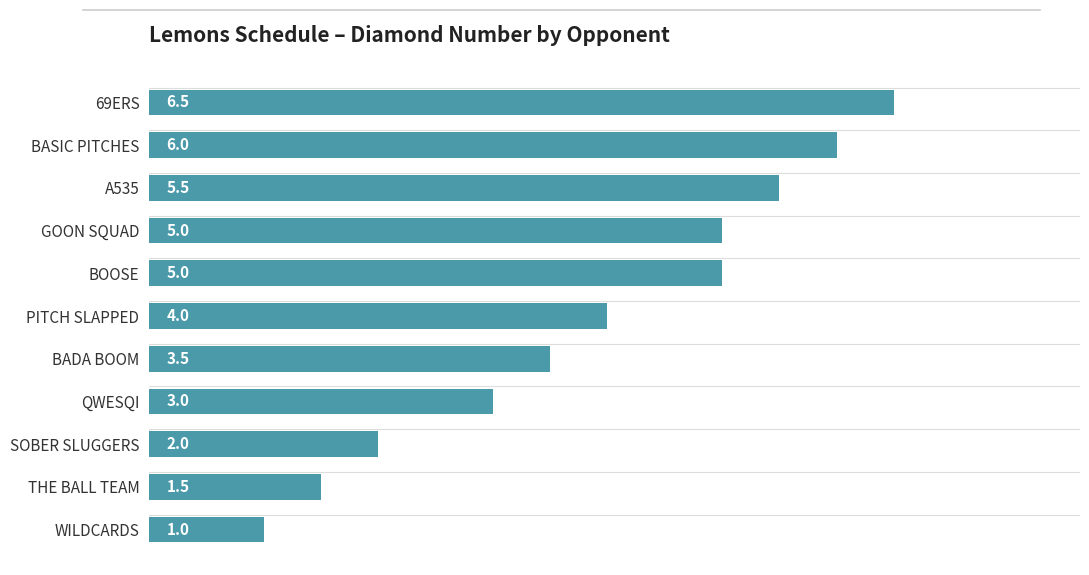

What is the difference between the second highest and minimum values?

5.0